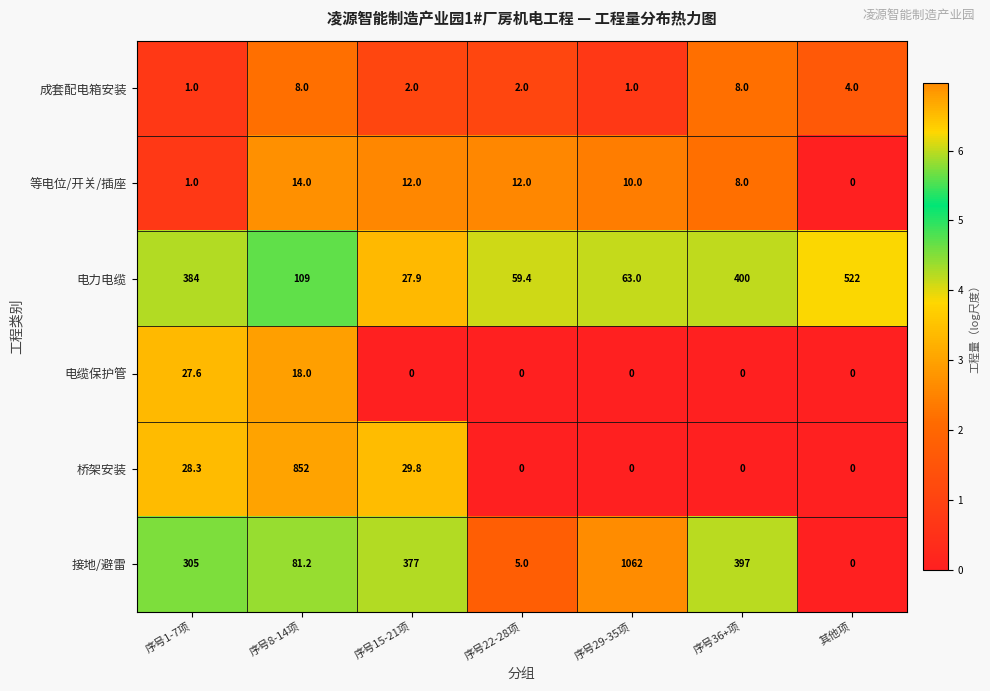

At which label does 等电位/开关/插座 reach its minimum?

其他项